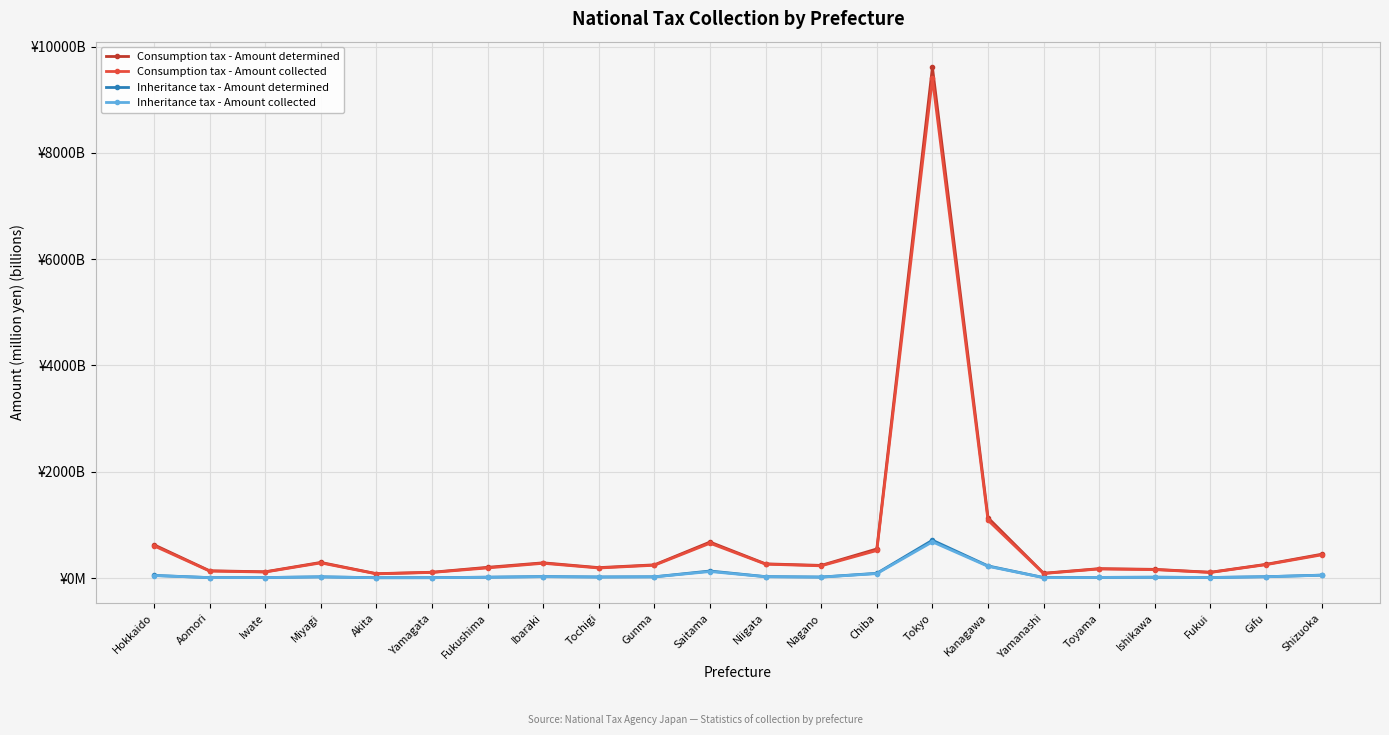

What is the approximate value of Inheritance tax - Amount collected at Tochigi?

18.5